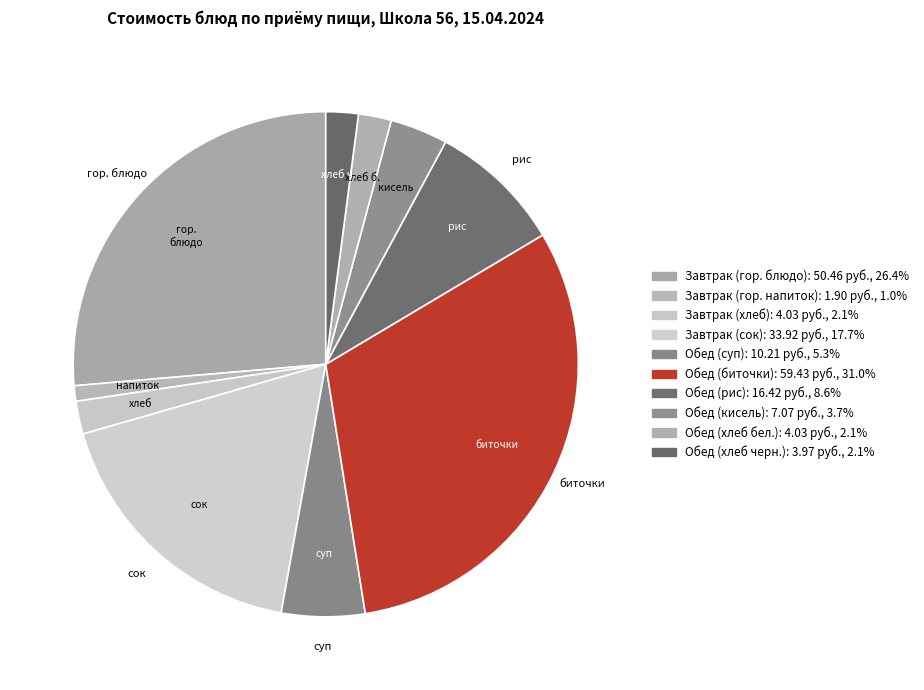

Does Завтрак (хлеб) represent more than half of the total?

No